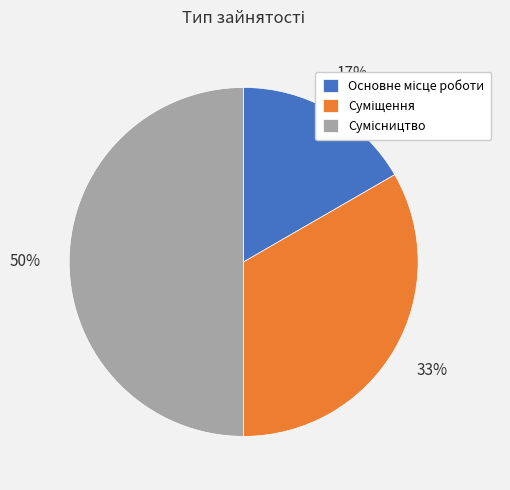

To the nearest percent, what is the difference between the largest and smallest slice percentages?

33%